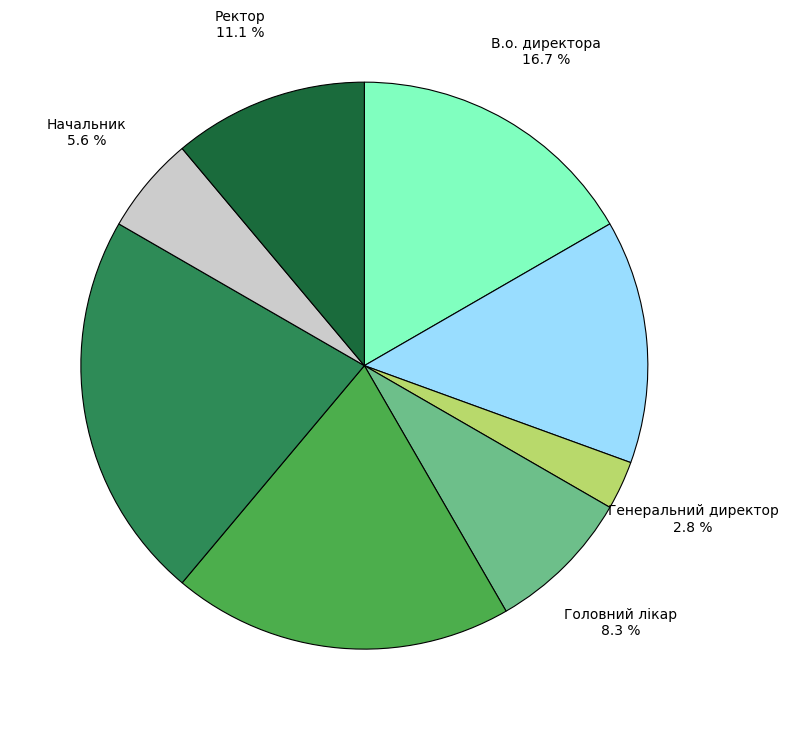

To the nearest percent, what is the difference between the Директор and Начальник slice percentages?

14%